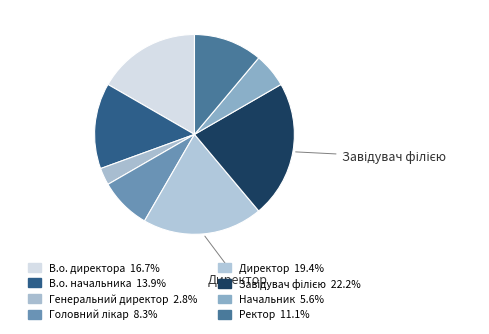

How many slices are in this pie chart?

8